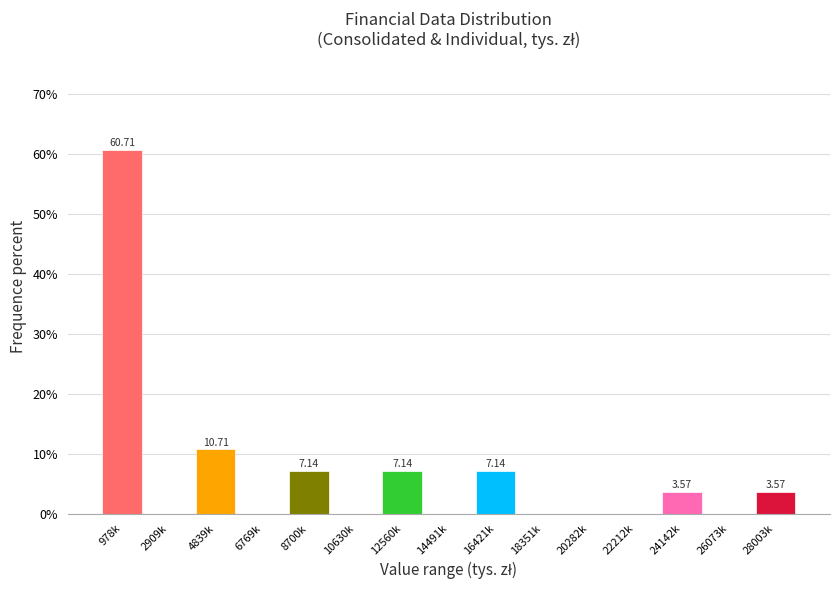

What is the ratio of the value at 978k to the value at 24142k?

17.0